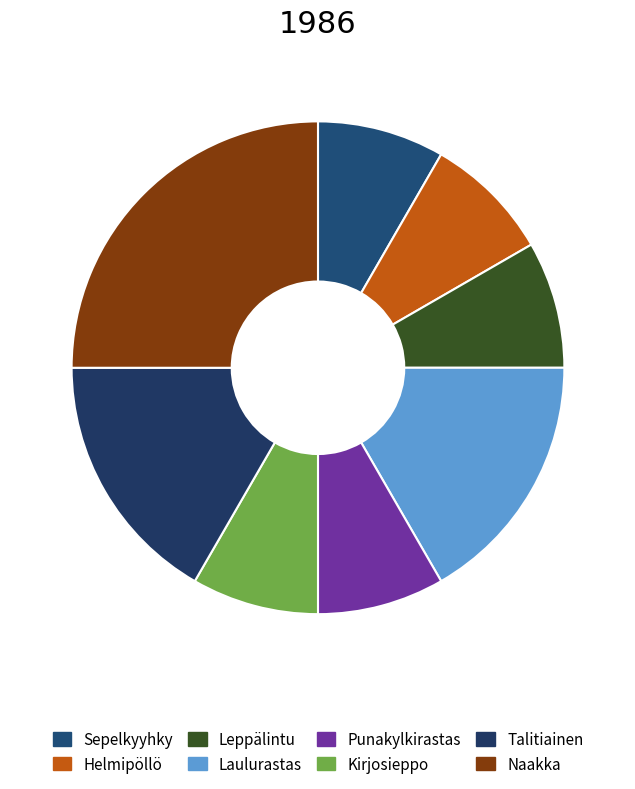

Count the number of slices in the pie.

8